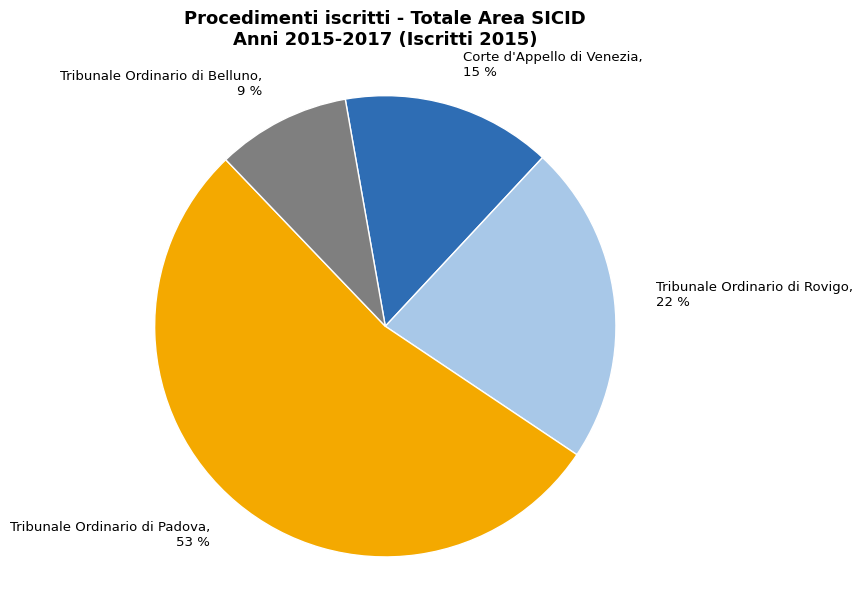

Is it true that Tribunale Ordinario di Rovigo is 37% of the pie?

False